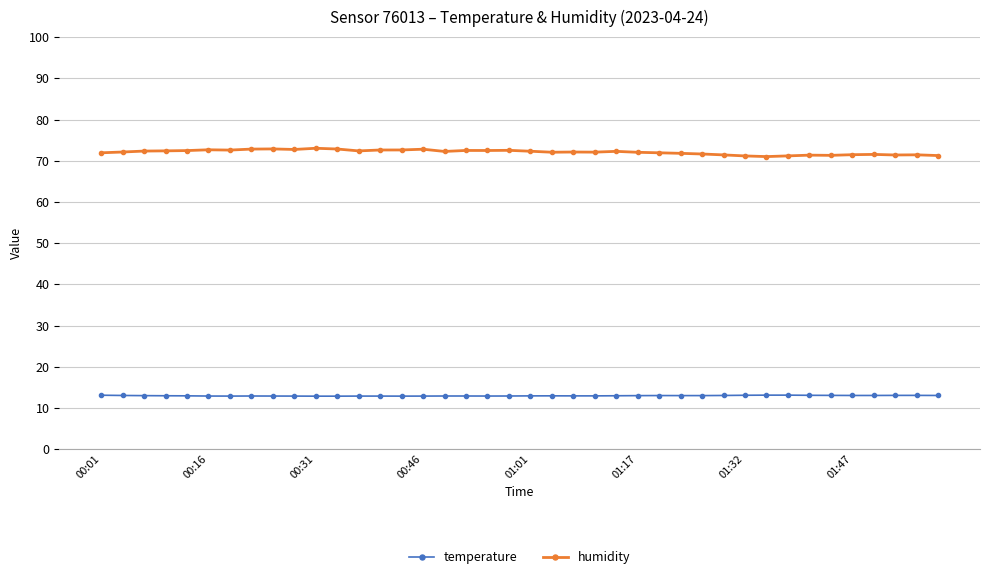

Rank the series by their average value, from lowest to highest.

temperature, humidity